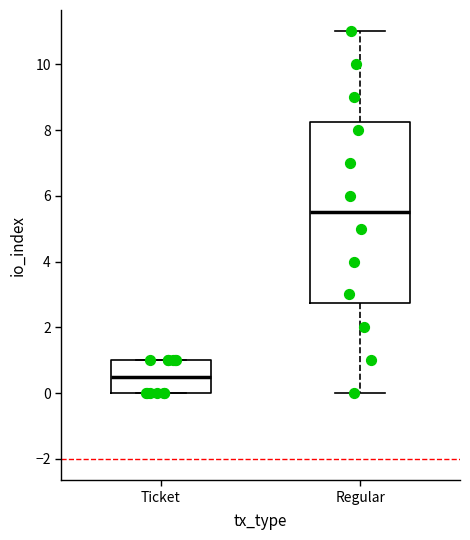

Reading left to right, read every box against the y-axis: the position of its median line, the range the box covers, and the ends of its whiskers. The values are not printed on the chart, so give them approximately, as read against the axis.

Ticket: median 0.6, box 0.0 to 1.0, whiskers 0.0 to 1.0
Regular: median 5.6, box 2.8 to 8.2, whiskers 0.0 to 11.0